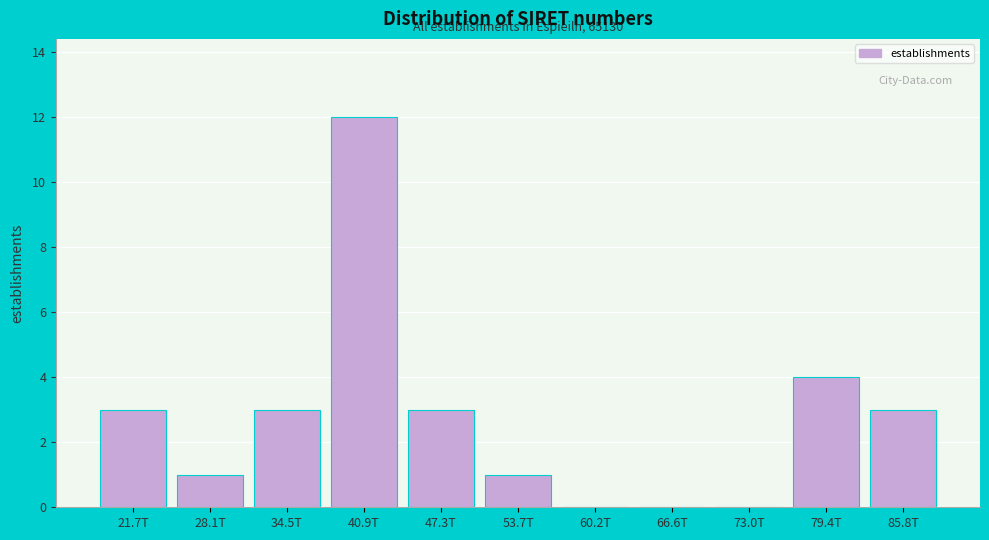

Reading left to right, extract all data points from this chart.

21.7T=3	28.1T=1	34.5T=3	40.9T=12	47.3T=3	53.7T=1	60.2T=0	66.6T=0	73.0T=0	79.4T=4	85.8T=3